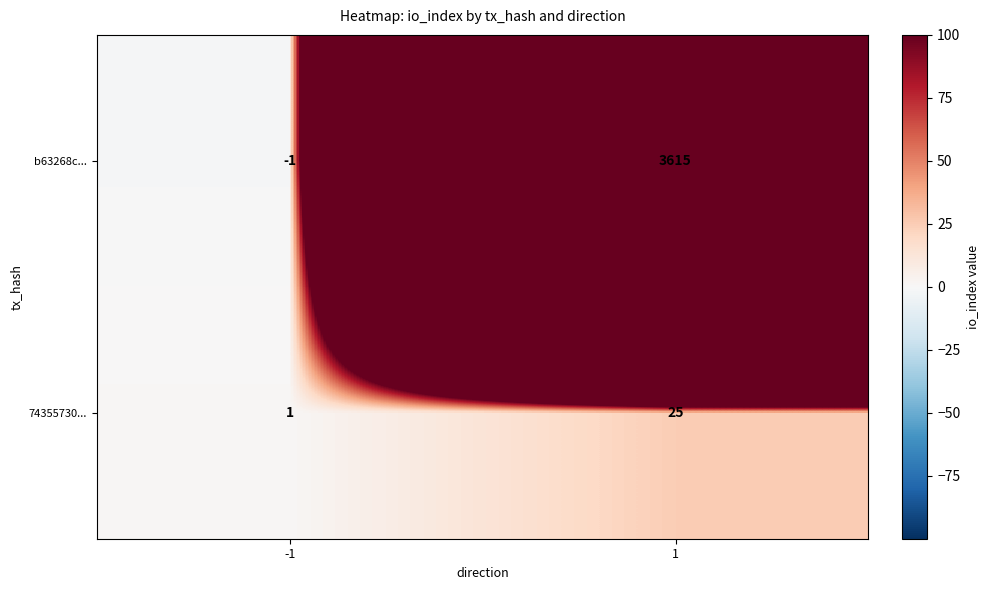

How many series are shown in this chart?

2